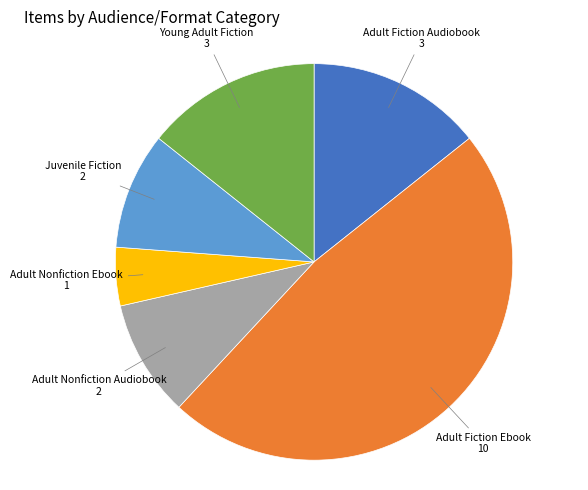

Does any single category account for the majority?

No